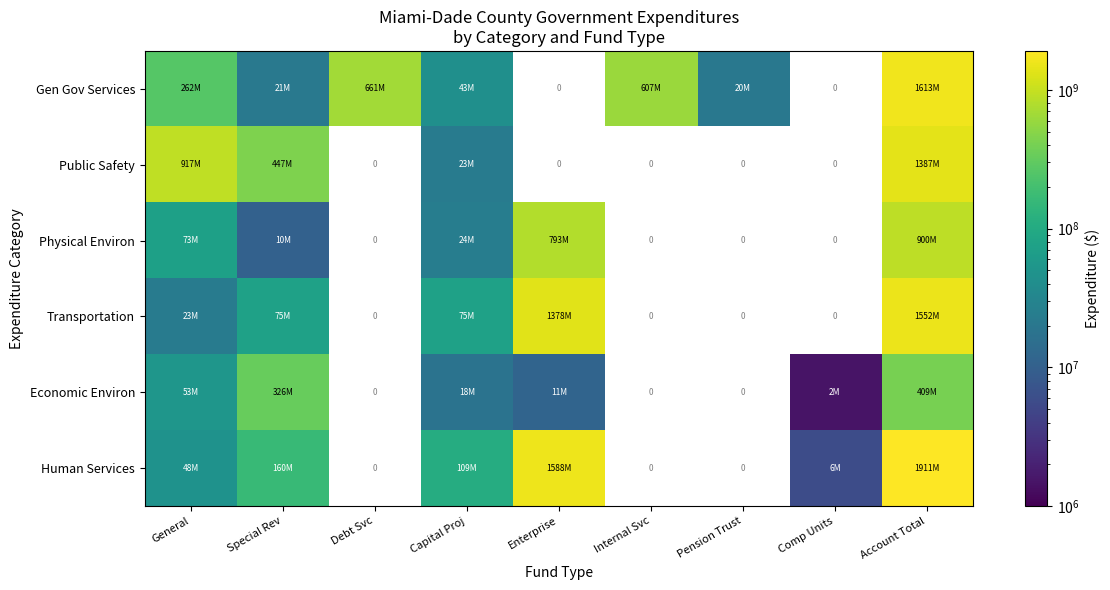

Read the Human Services value at Account Total.

1910725632.0